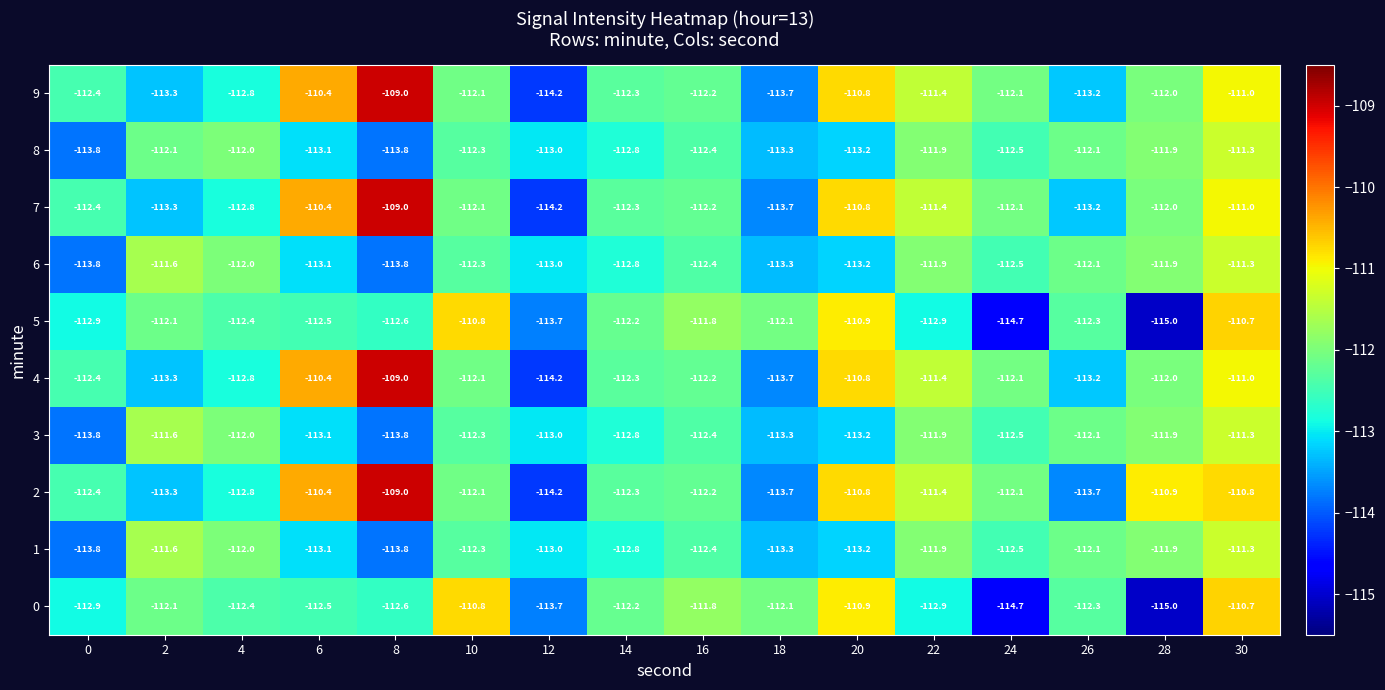

Which category has the lowest value across all series?

28